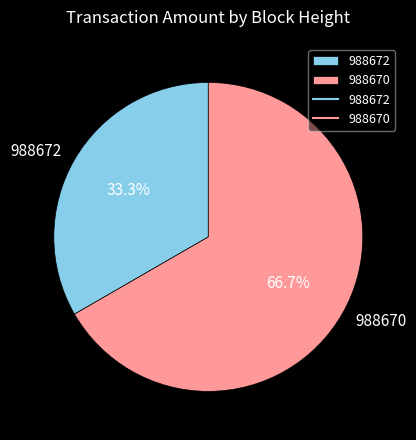

Rank the categories by value from lowest to highest.

988672, 988670